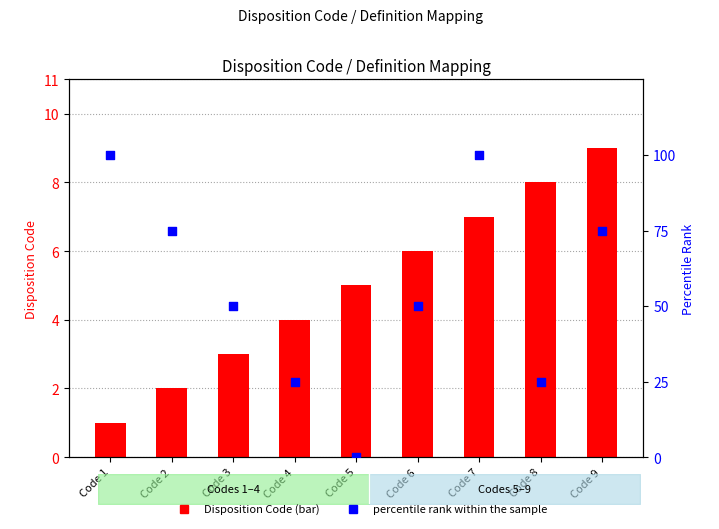

Which series reaches the minimum Y coordinate?

percentile rank within the sample